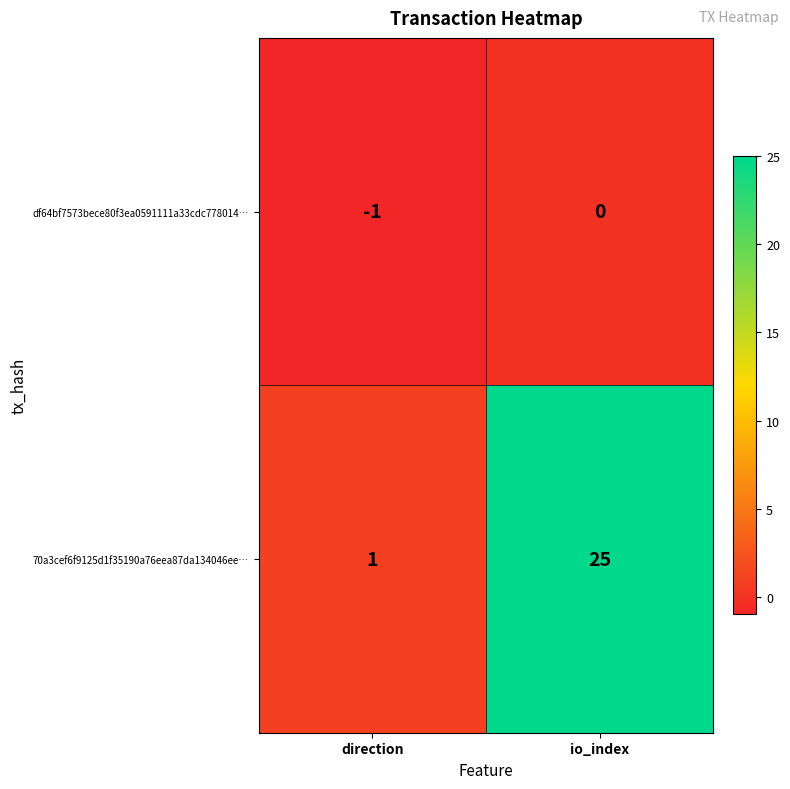

Reading left to right, list all the values displayed in this chart.

df64bf7573bece80f3ea0591111a33cdc778014…: -1	0
70a3cef6f9125d1f35190a76eea87da134046ee…: 1	25